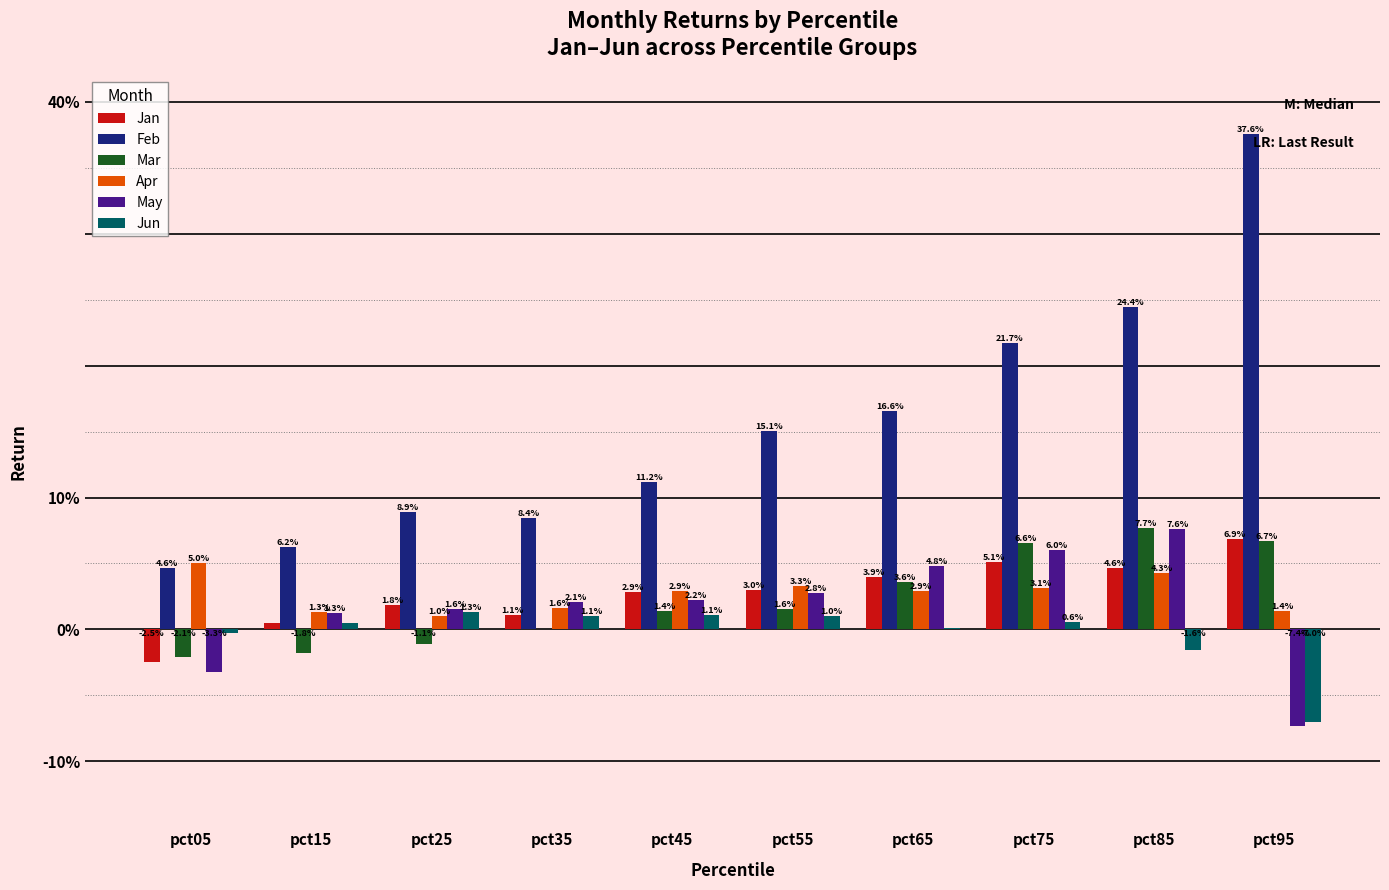

At which label is Feb closest to 0?

pct05